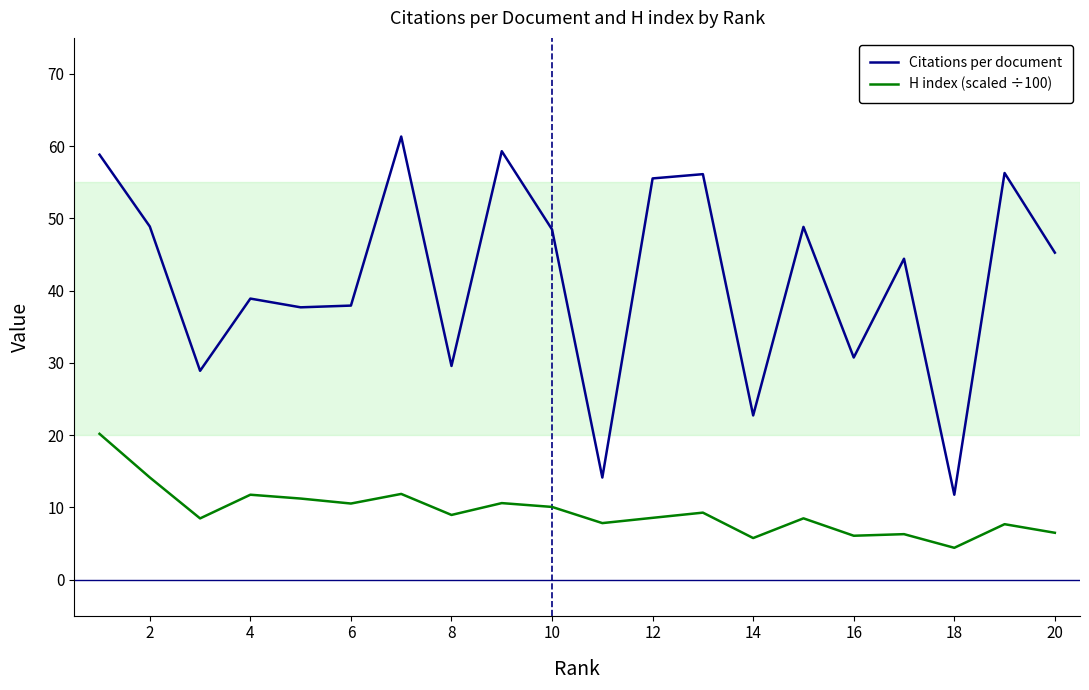

Which series has the largest total across all categories?

Citations per document